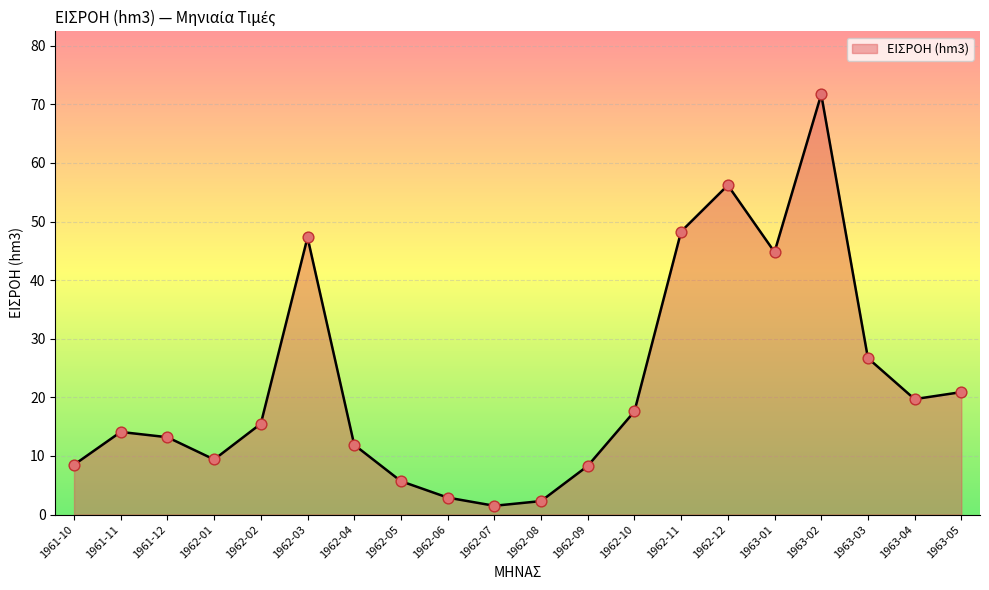

What is the change in value from 1962-02 to 1962-09?

-7.2